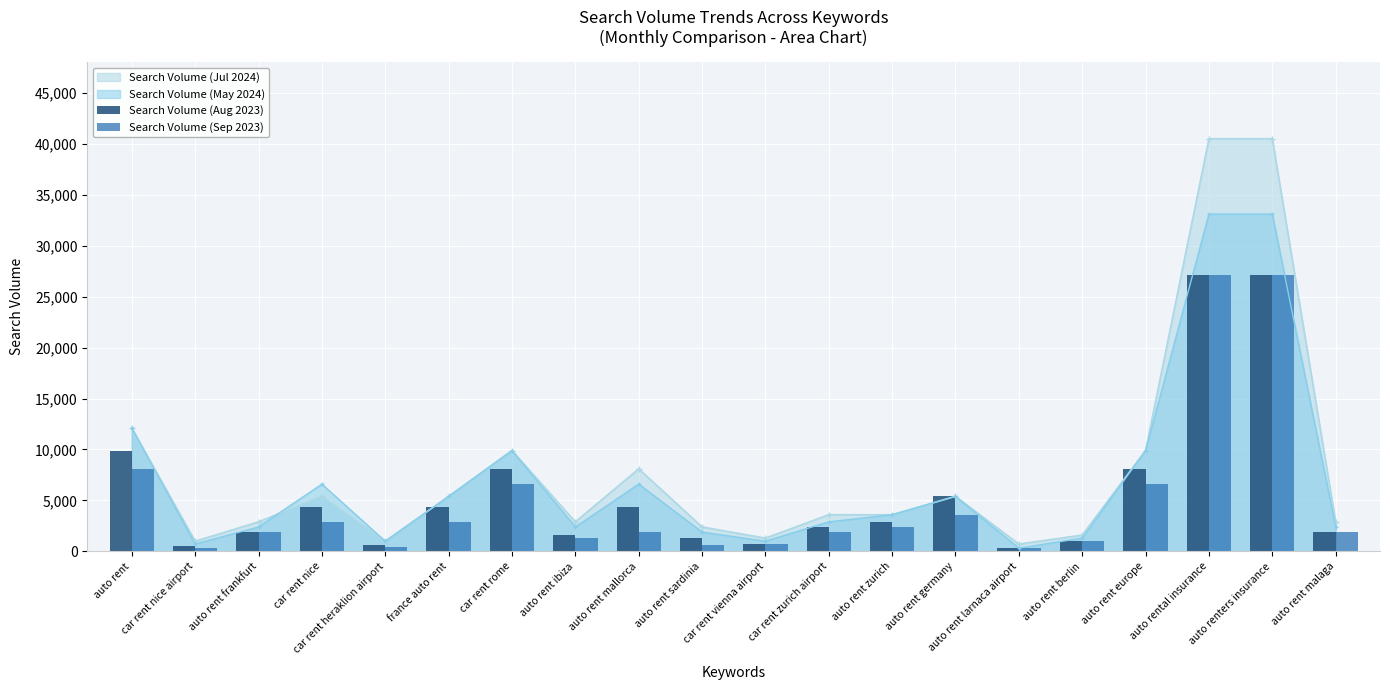

What is the approximate value of Search Volume (Sep 2023) at auto renters insurance, to the nearest 100?

27100